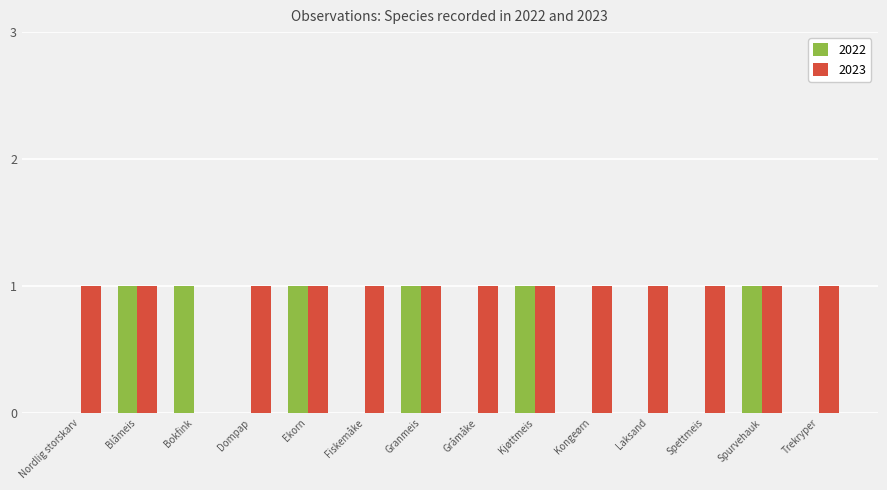

How many groups of bars are there?

14